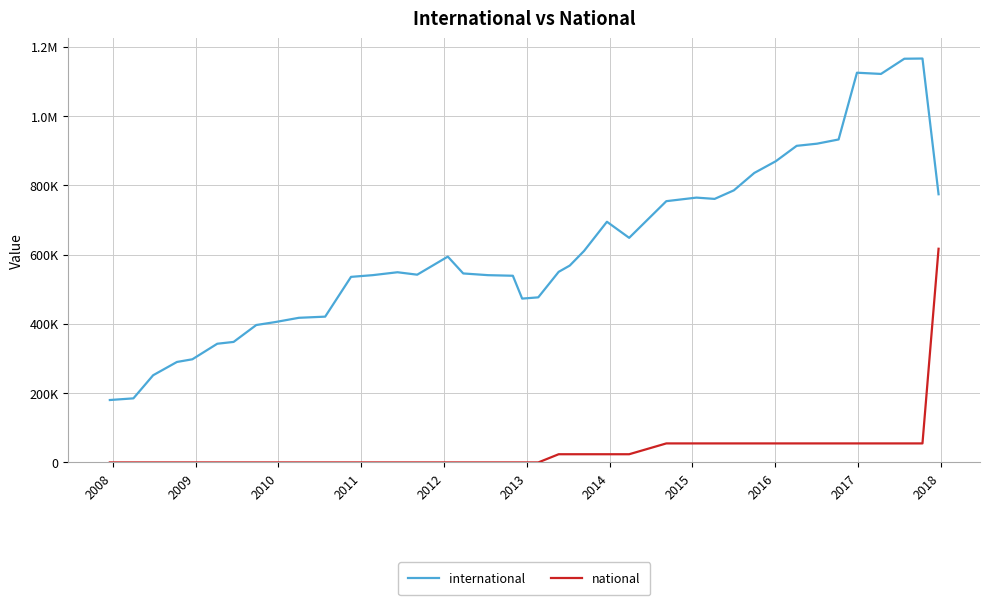

True or false: international and national intersect in this chart.

False